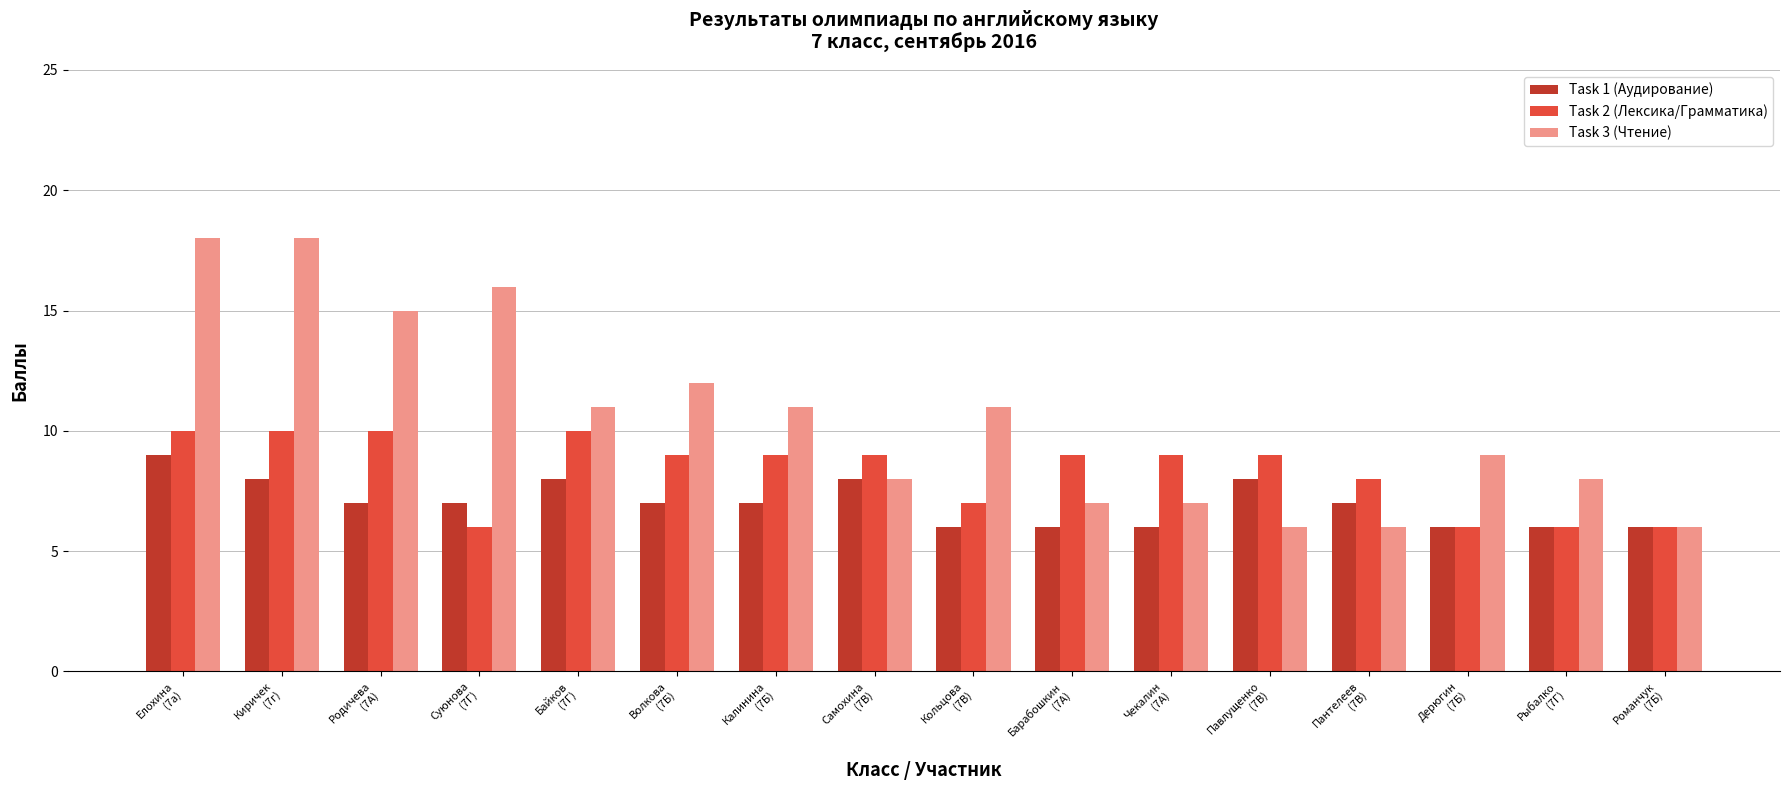

Reading right to left, list all the values displayed in this chart.

Task 1 (Аудирование): Романчук
(7Б)=6	Рыбалко
(7Г)=6	Дерюгин
(7Б)=6	Пантелеев
(7В)=7	Павлущенко
(7В)=8	Чекалин
(7А)=6	Барабошкин
(7А)=6	Кольцова
(7В)=6	Самохина
(7В)=8	Калинина
(7Б)=7	Волкова
(7Б)=7	Байков
(7Г)=8	Суюнова
(7Г)=7	Родичева
(7А)=7	Киричек
(7г)=8	Елохина
(7а)=9
Task 2 (Лексика/Грамматика): Романчук
(7Б)=6	Рыбалко
(7Г)=6	Дерюгин
(7Б)=6	Пантелеев
(7В)=8	Павлущенко
(7В)=9	Чекалин
(7А)=9	Барабошкин
(7А)=9	Кольцова
(7В)=7	Самохина
(7В)=9	Калинина
(7Б)=9	Волкова
(7Б)=9	Байков
(7Г)=10	Суюнова
(7Г)=6	Родичева
(7А)=10	Киричек
(7г)=10	Елохина
(7а)=10
Task 3 (Чтение): Романчук
(7Б)=6	Рыбалко
(7Г)=8	Дерюгин
(7Б)=9	Пантелеев
(7В)=6	Павлущенко
(7В)=6	Чекалин
(7А)=7	Барабошкин
(7А)=7	Кольцова
(7В)=11	Самохина
(7В)=8	Калинина
(7Б)=11	Волкова
(7Б)=12	Байков
(7Г)=11	Суюнова
(7Г)=16	Родичева
(7А)=15	Киричек
(7г)=18	Елохина
(7а)=18